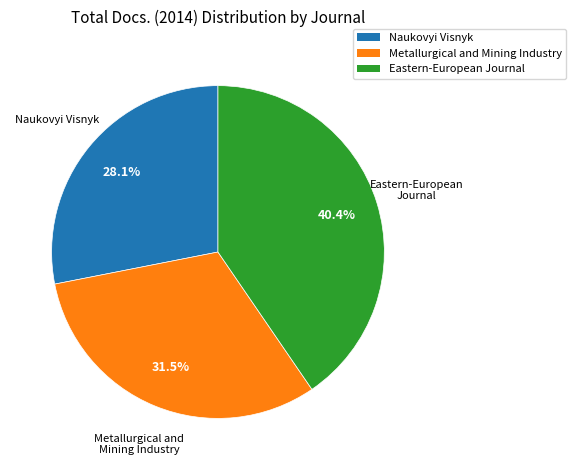

To the nearest percent, what is the combined percentage of Naukovyi Visnyk and Metallurgical and Mining Industry?

60%